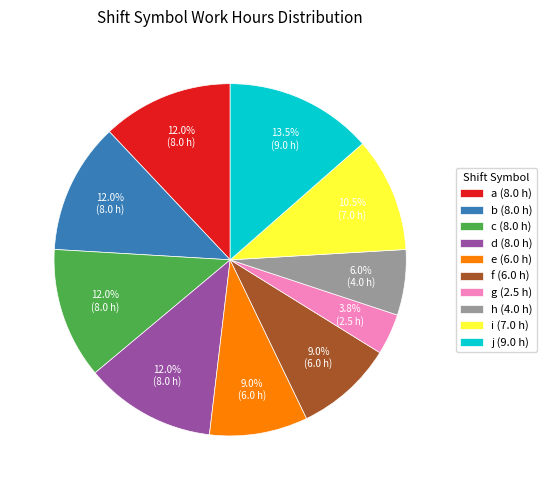

Is it true that j is 7% of the pie?

False